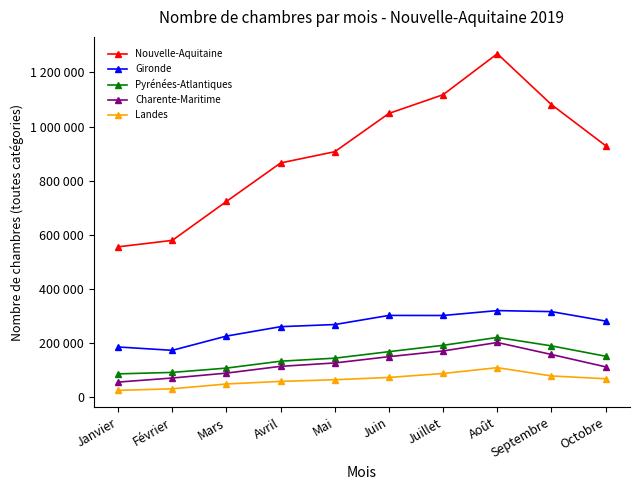

Reading left to right, transcribe all the data shown in this chart.

Nouvelle-Aquitaine: Janvier=556017	Février=579854	Mars=723633	Avril=865790	Mai=907373	Juin=1048764	Juillet=1117890	Août=1269223	Septembre=1081287	Octobre=929638
Gironde: Janvier=186197	Février=173792	Mars=226348	Avril=261128	Mai=269066	Juin=302714	Juillet=302456	Août=320542	Septembre=316785	Octobre=281796
Pyrénées-Atlantiques: Janvier=86837	Février=92273	Mars=108144	Avril=133650	Mai=144812	Juin=168845	Juillet=192375	Août=221376	Septembre=190261	Octobre=151989
Charente-Maritime: Janvier=56525	Février=71523	Mars=89630	Avril=114642	Mai=127162	Juin=150377	Juillet=171494	Août=202734	Septembre=158416	Octobre=112793
Landes: Janvier=25876	Février=31735	Mars=49544	Avril=59038	Mai=65248	Juin=73642	Juillet=88235	Août=109739	Septembre=79185	Octobre=68838